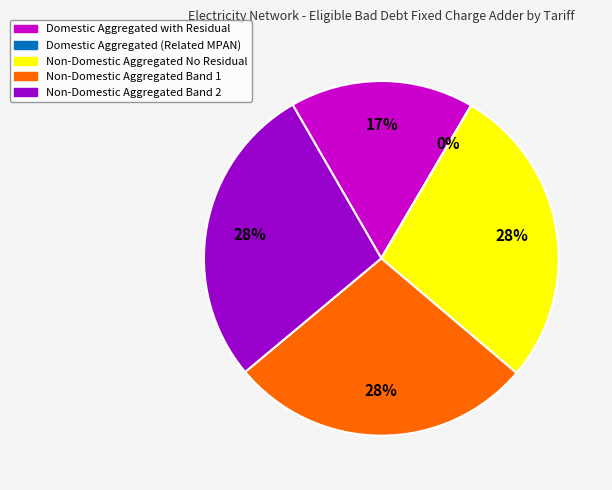

How many slices are in this pie chart?

5